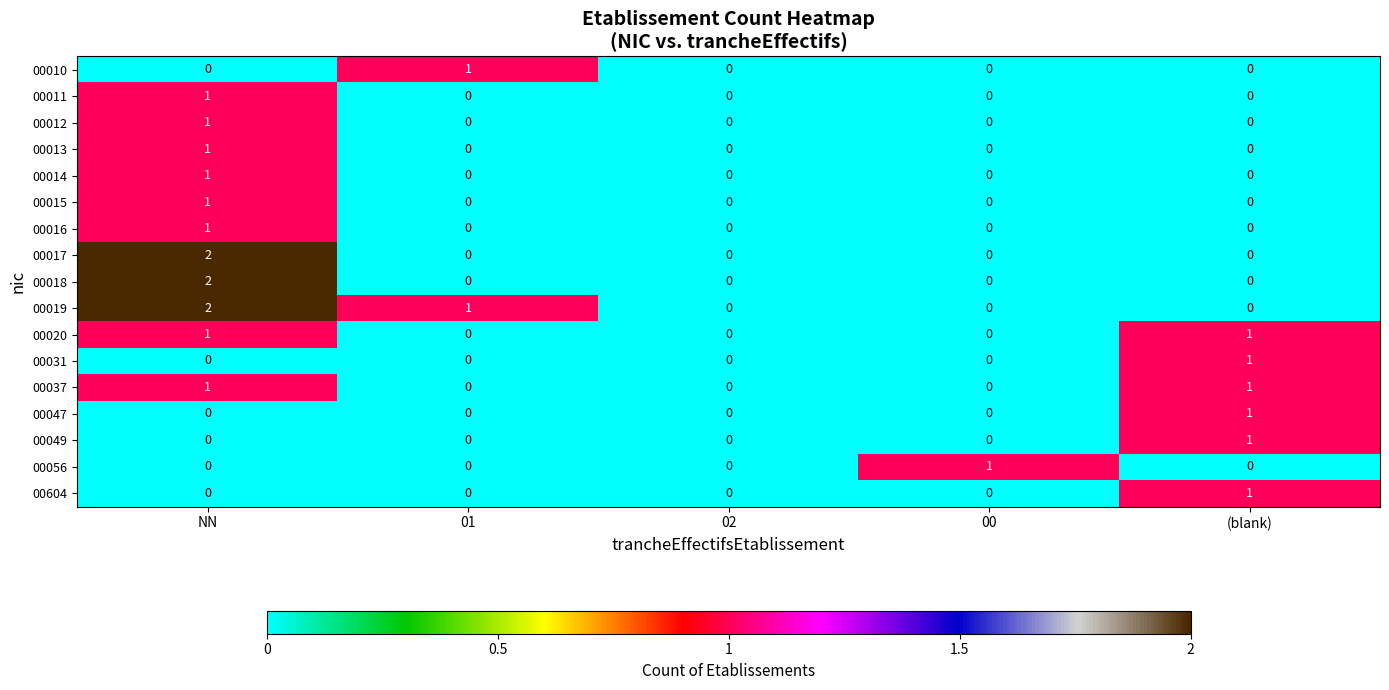

Which category has the highest value across all series?

NN